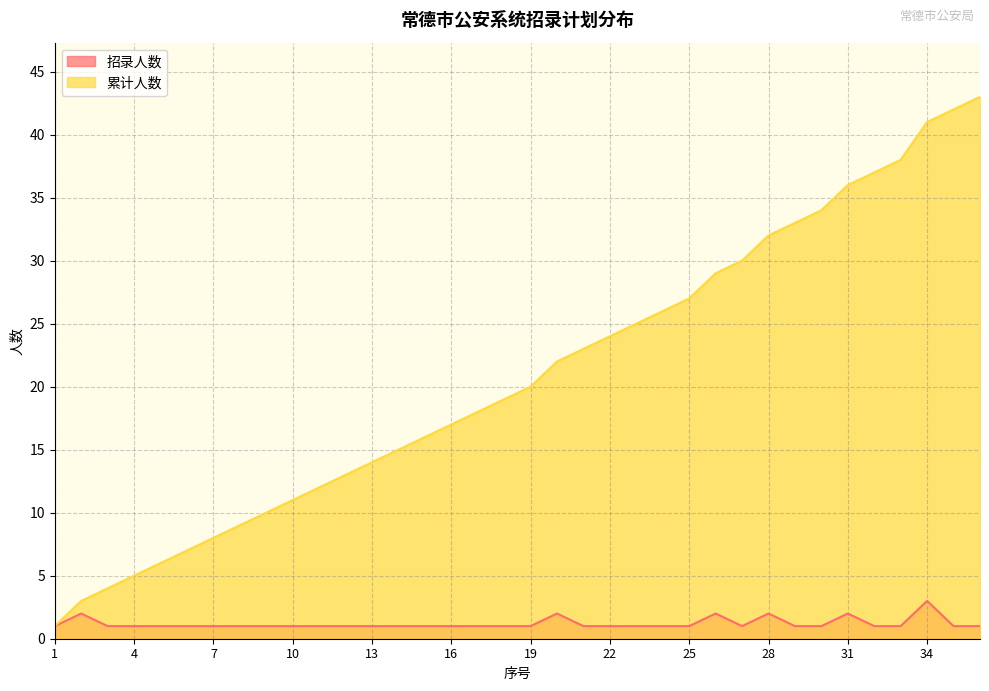

Which series has the largest total across all categories?

累计人数